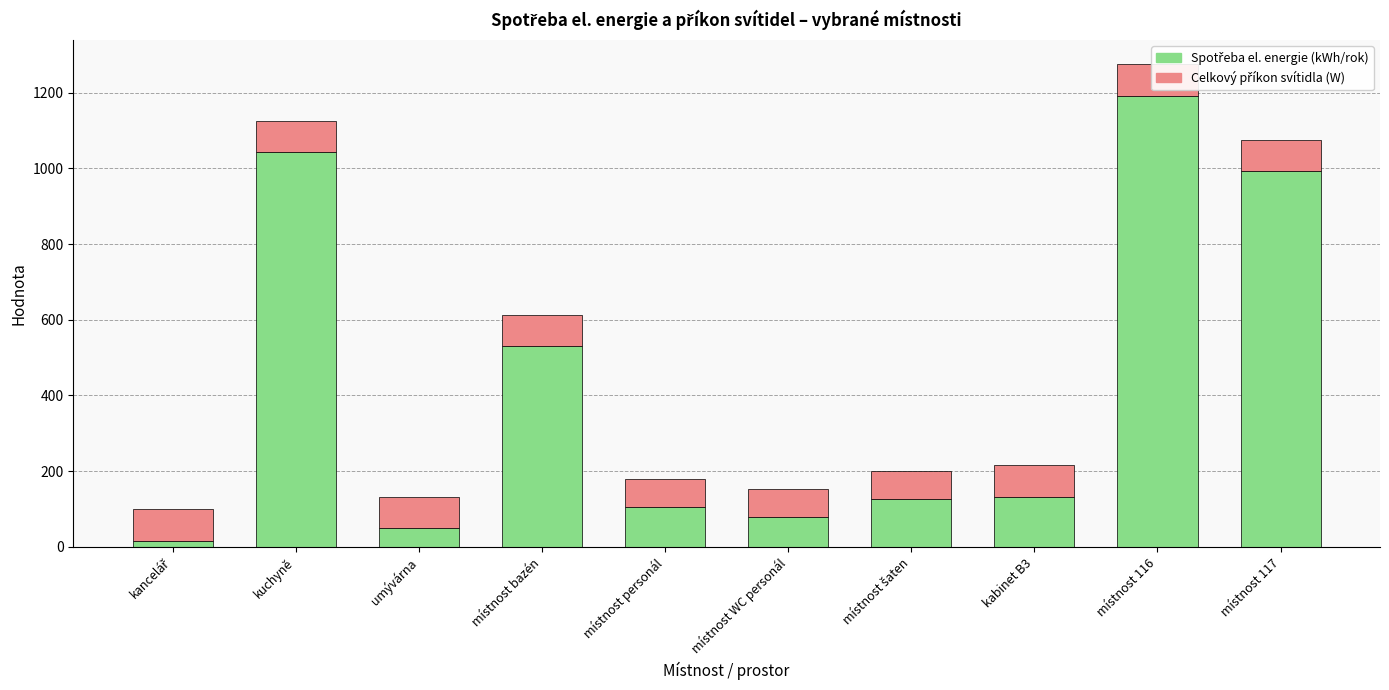

Reading left to right, list all the values displayed in this chart.

Spotřeba el. energie (kWh/rok): 16.6	1043.3	49.7	529.9	105.0	78.8	126.0	132.5	1192.3	993.6
Celkový příkon svítidla (W): 82.8	82.8	82.8	82.8	75.0	75.0	75.0	82.8	82.8	82.8